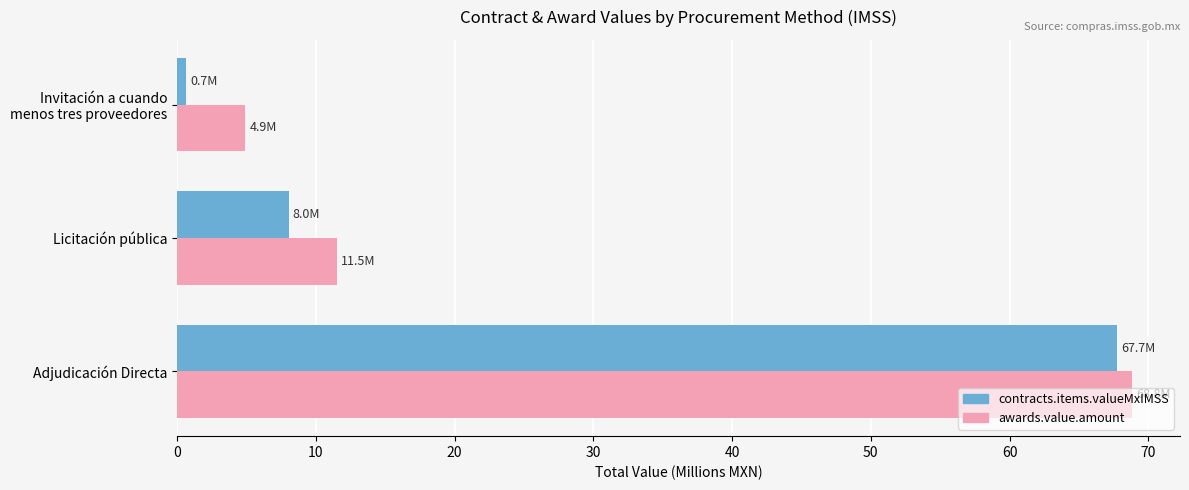

List the series in order of their overall mean, highest first.

awards.value.amount, contracts.items.valueMxIMSS